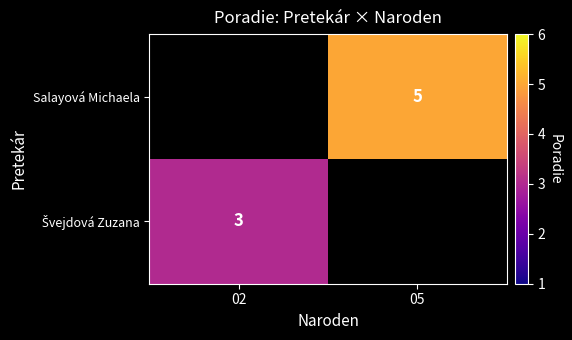

How many series are shown in this chart?

2